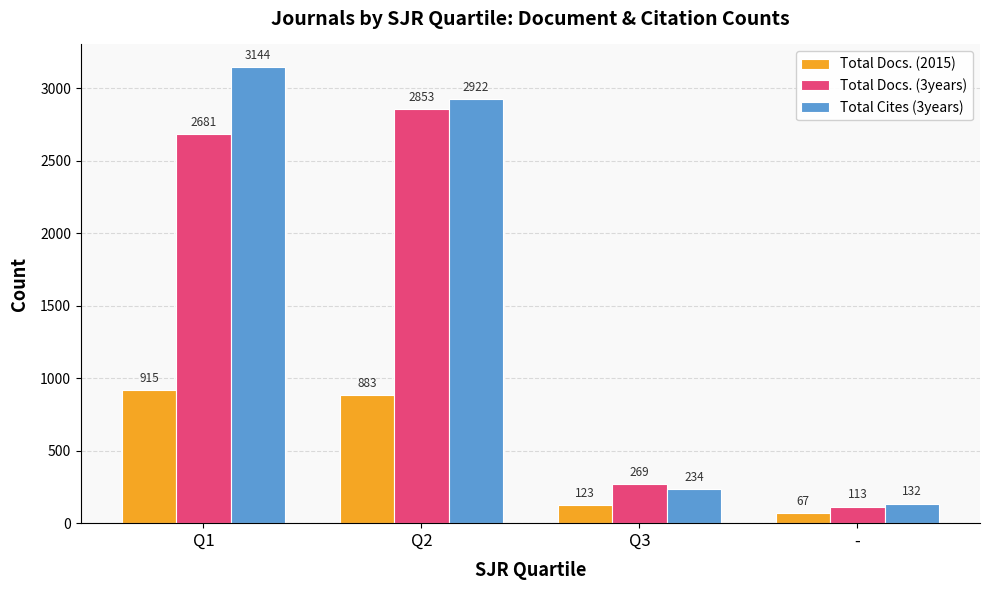

Reading left to right, what are all the values shown in this chart?

Total Docs. (2015): 915	883	123	67
Total Docs. (3years): 2681	2853	269	113
Total Cites (3years): 3144	2922	234	132